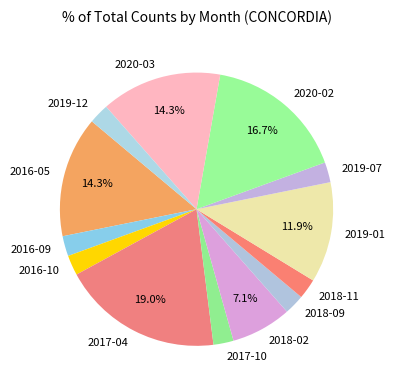

True or false: 2018-11 accounts for 2% of the total.

True